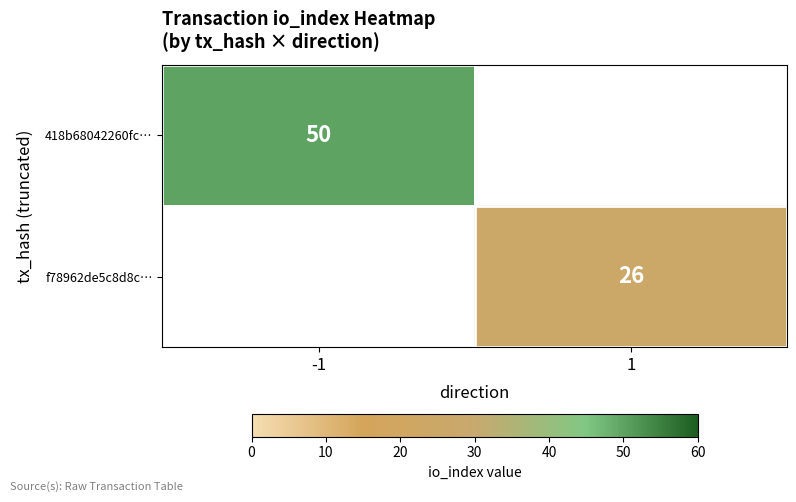

True or false: 418b68042260fc… has a value of 21 at -1.

False